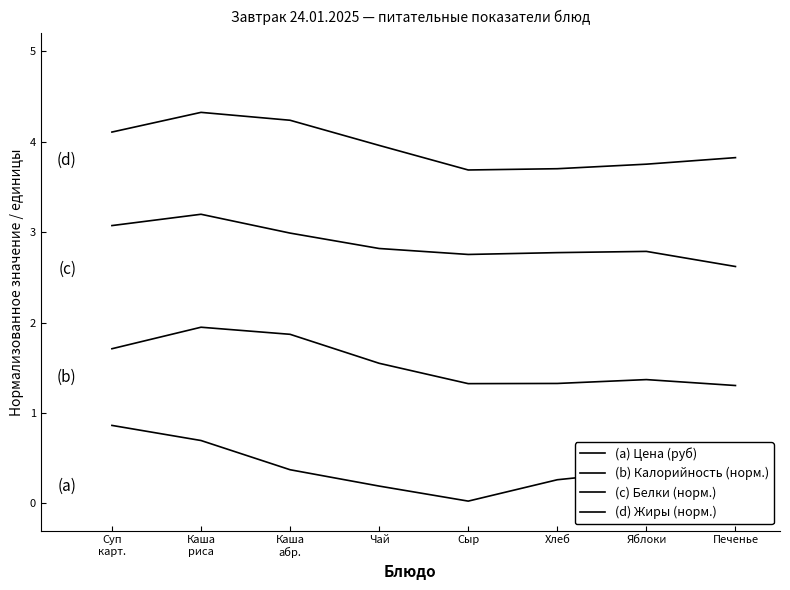

What is the sum of the (c) Белки (норм.) values at Хлеб and Сыр?

5.5